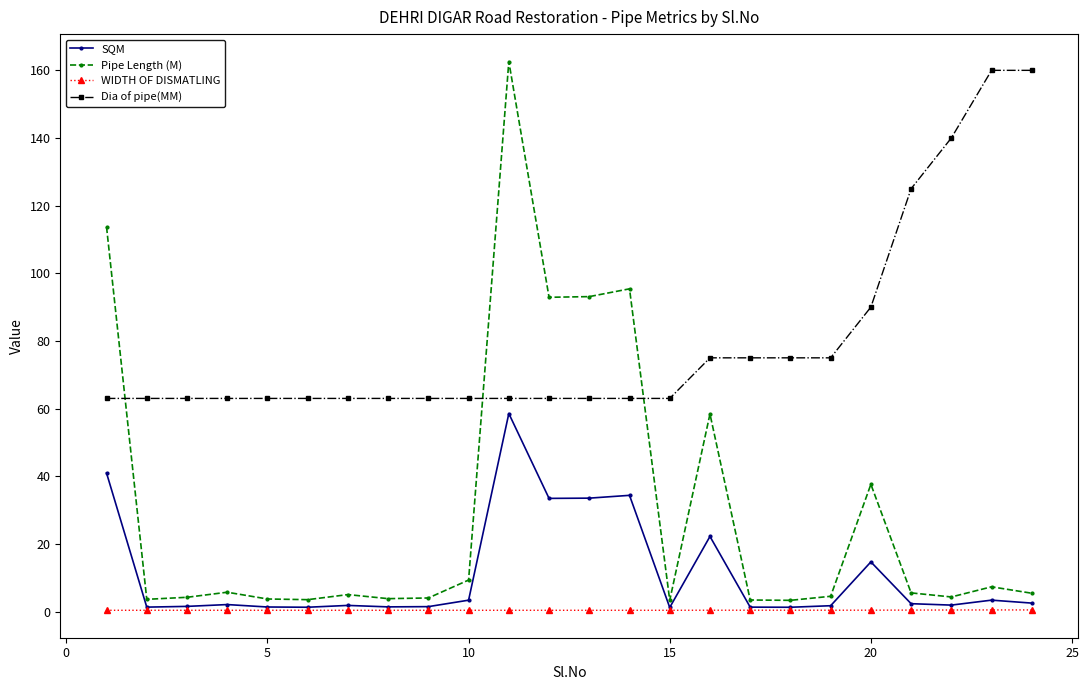

What is the value of the Dia of pipe(MM) point at the 12th from the left?

63.0